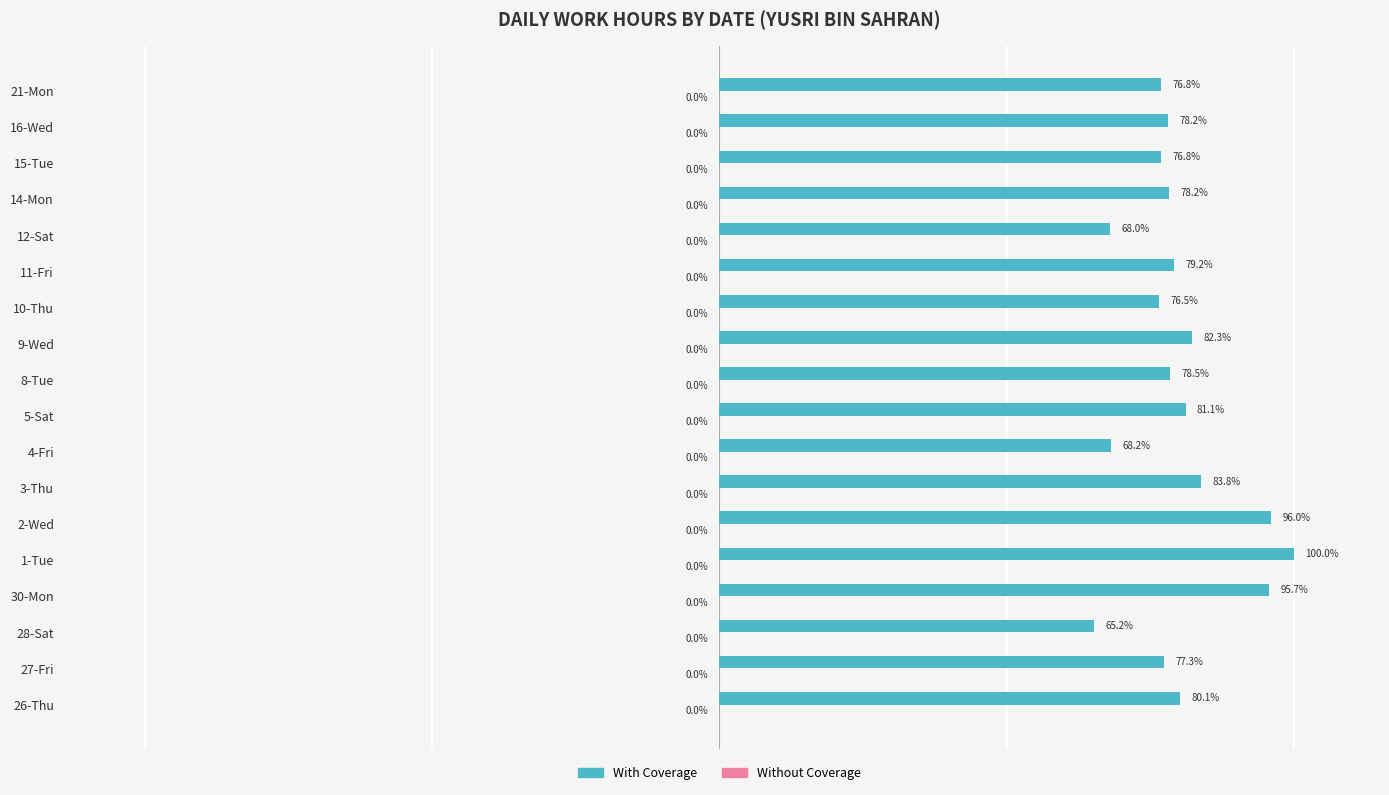

At which category does the chart reach its minimum across all series?

28-Sat